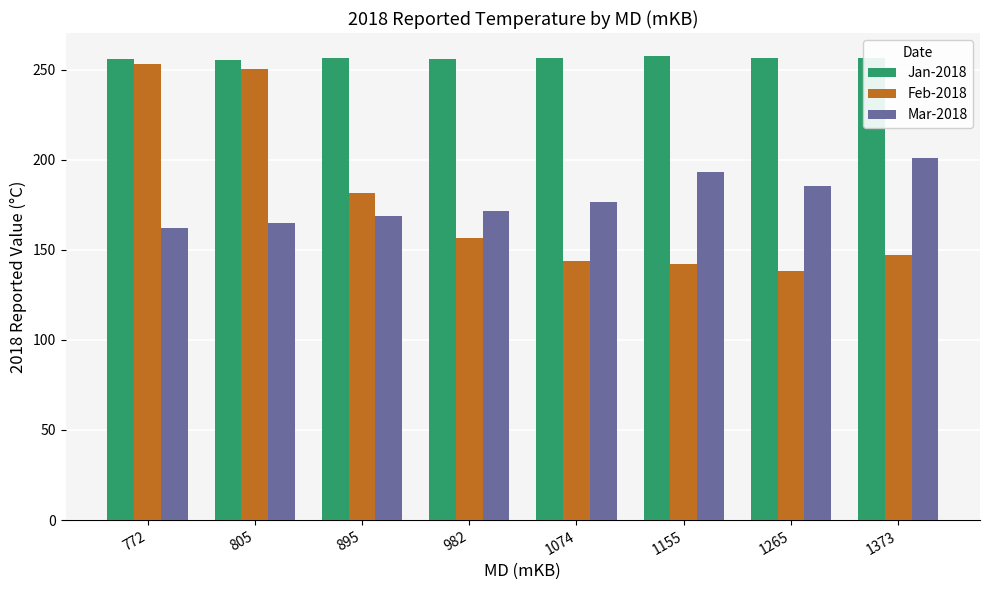

The Feb-2018 series shows 250.1 at 805. True or false?

True